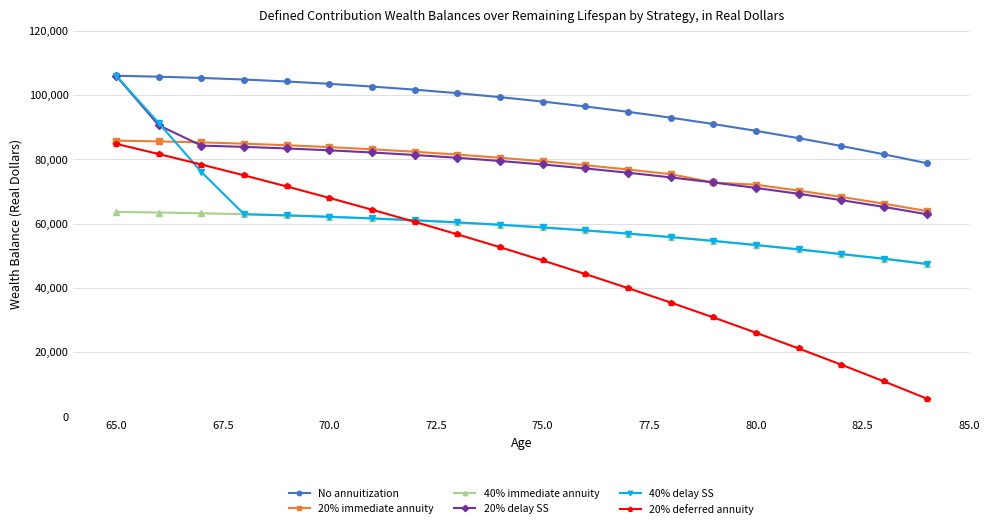

Which series has the largest total across all categories?

No annuitization